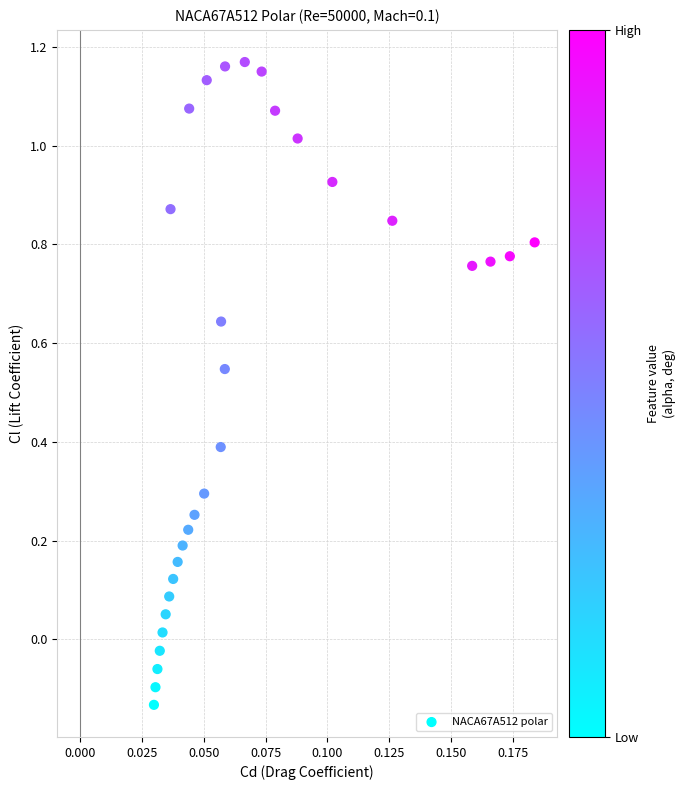

What is the range of Y values (max minus min)?

1.3